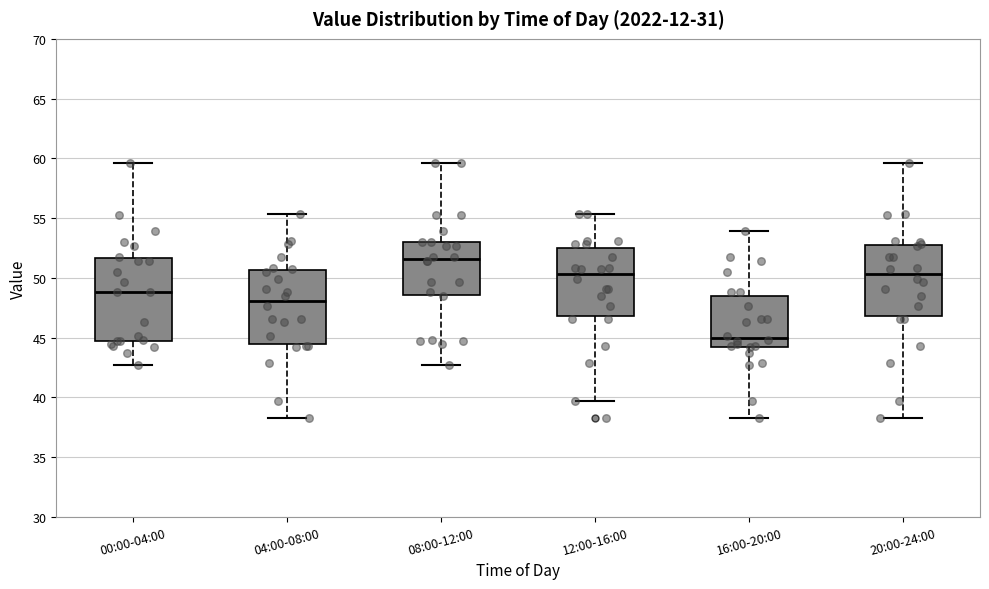

Which box has the highest median line?

08:00-12:00